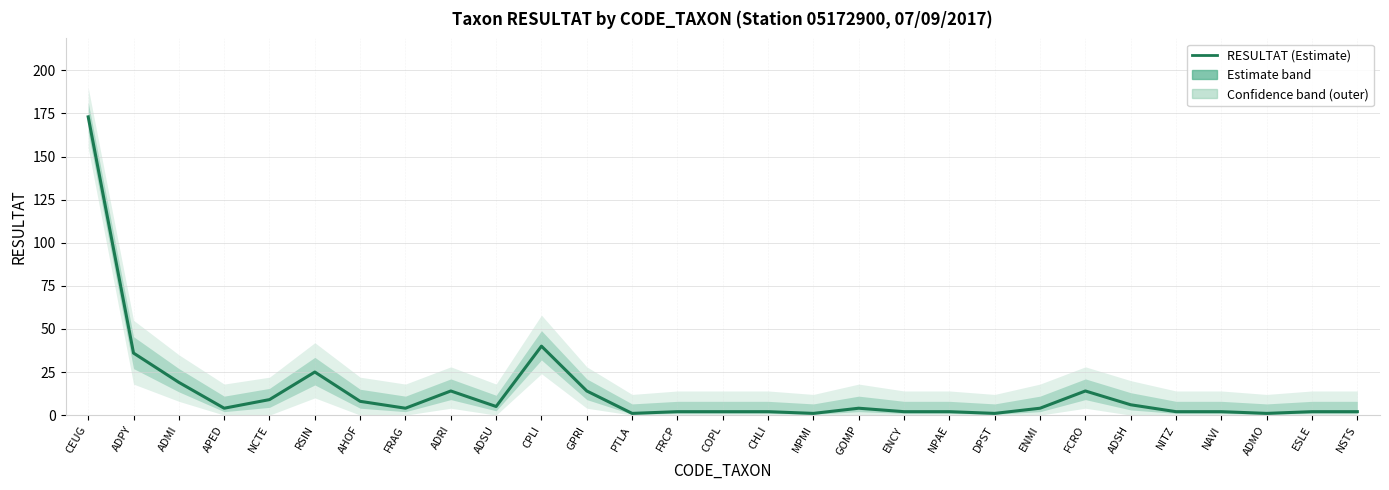

How many values are below 4?

13